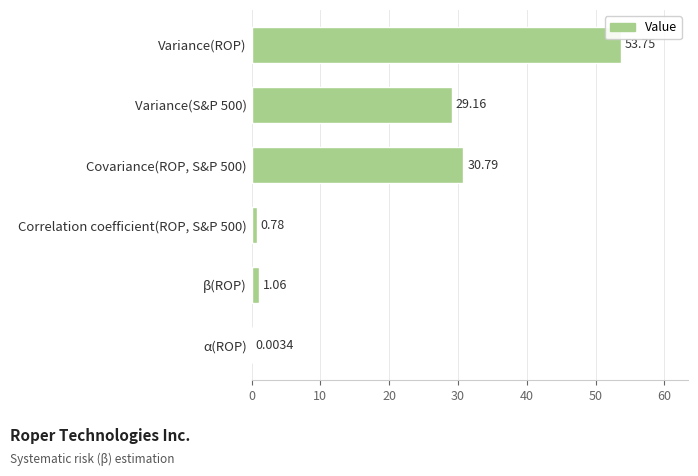

What is the sum of all values?

115.5